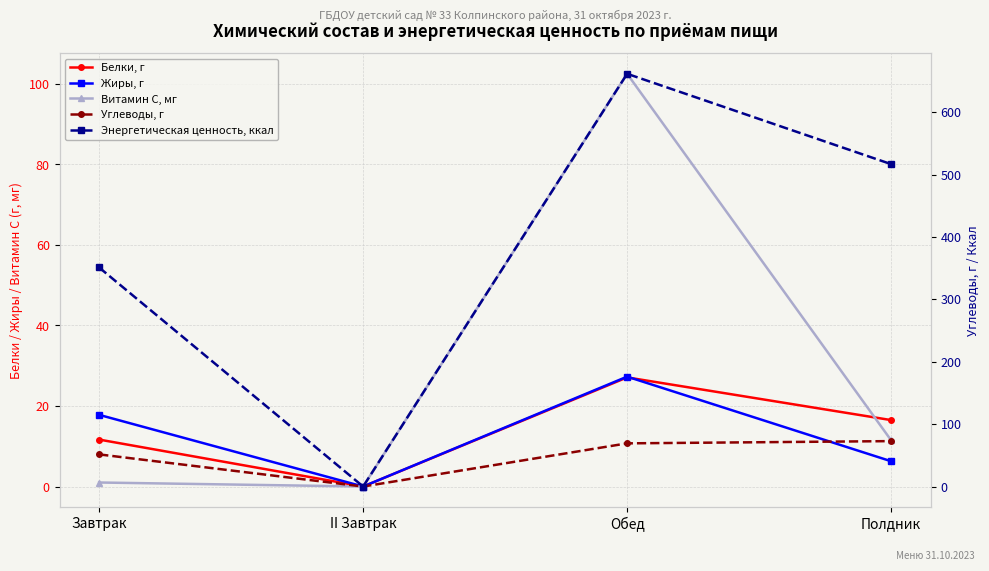

List the series in order of their peak value, lowest first.

Белки, г, Жиры, г, Углеводы, г, Витамин С, мг, Энергетическая ценность, ккал